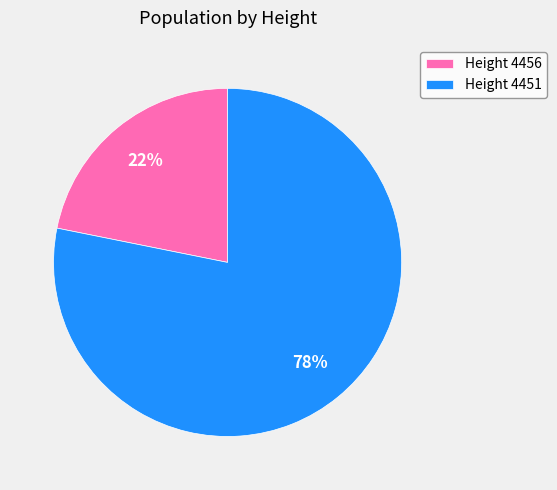

Combined, do Height 4451 and Height 4456 account for over 50%?

Yes